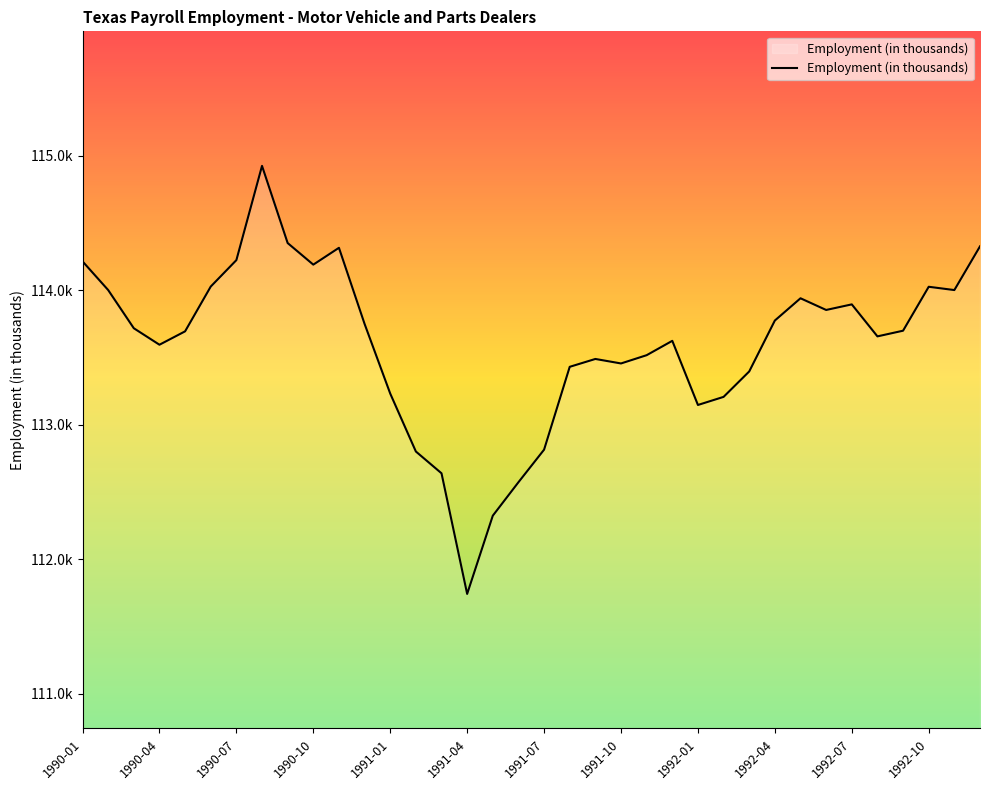

Is this an area chart (filled region under the line)?

Yes